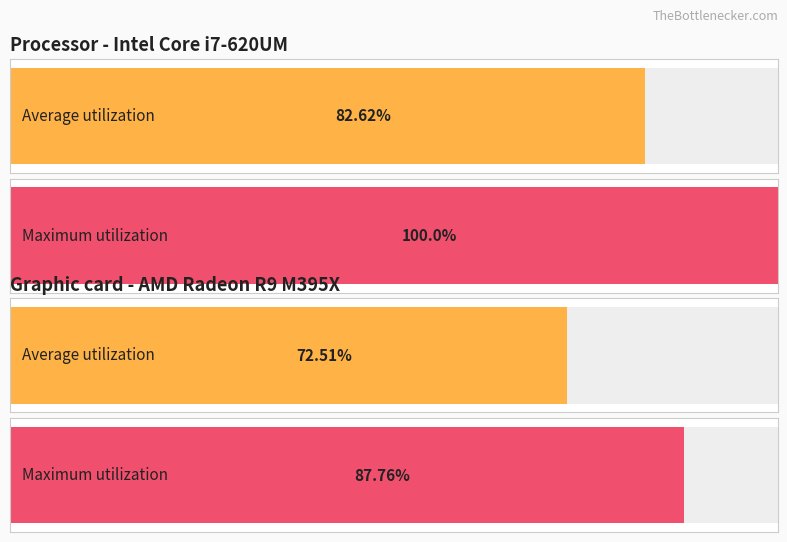

The value of Maximum utilization at sníž. přenesená is 0.2. True or false?

False